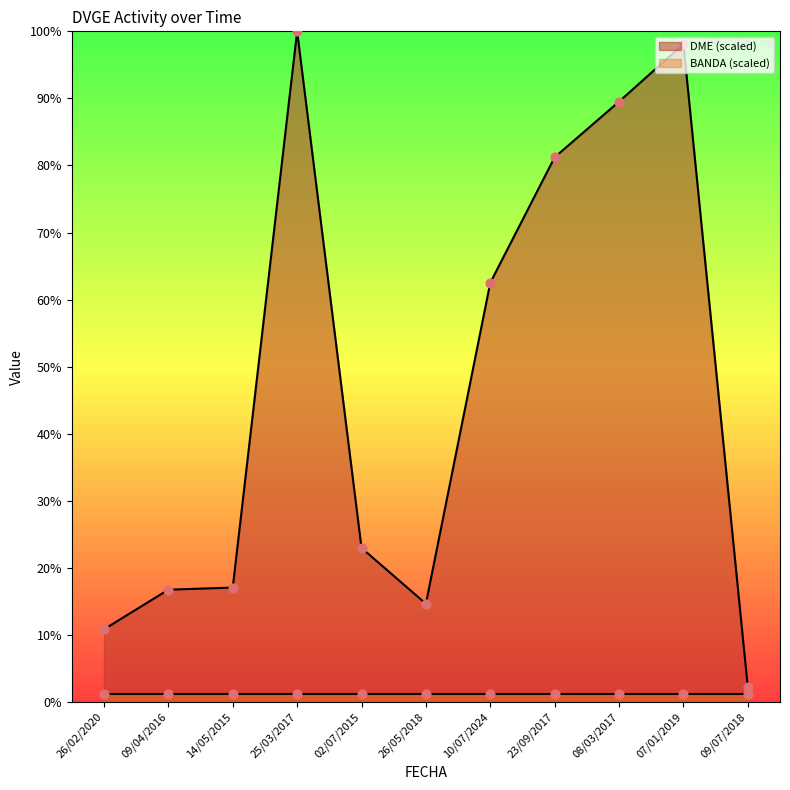

Which has a higher value, 26/05/2018 or 23/09/2017?

23/09/2017